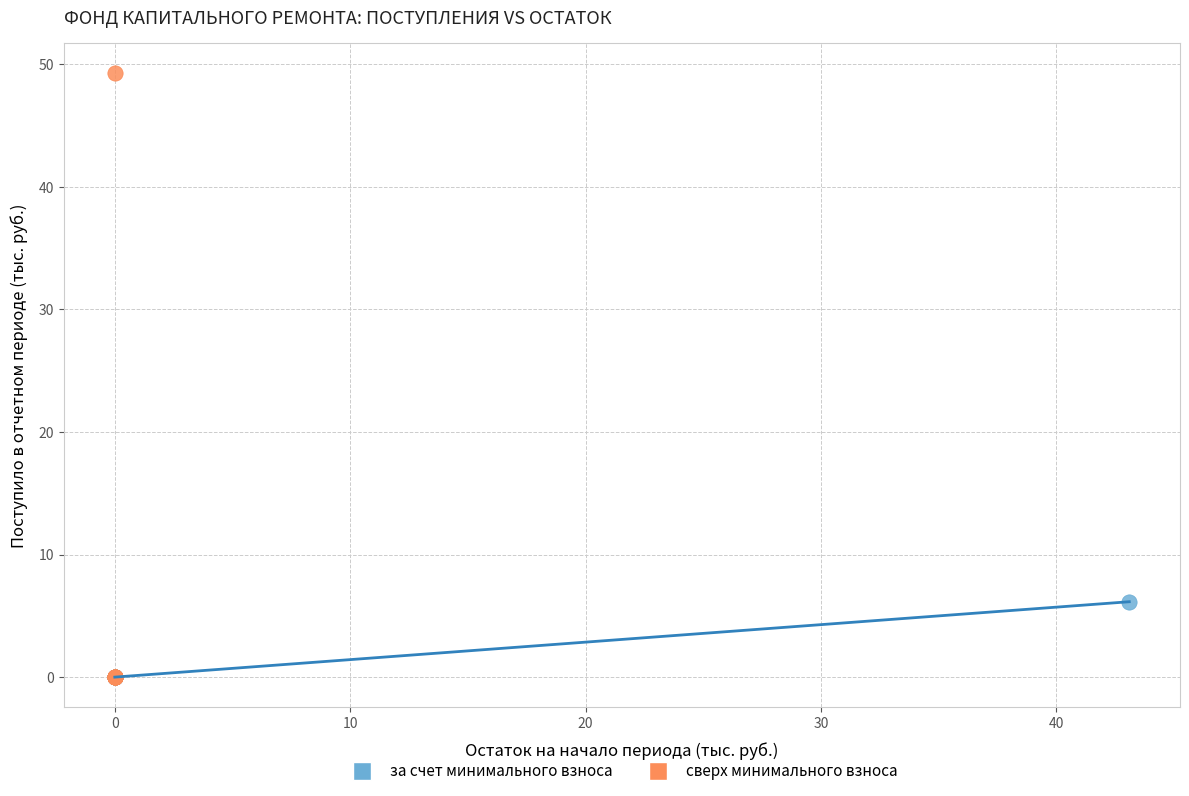

Which series has the largest Y range (max minus min)?

сверх минимального взноса